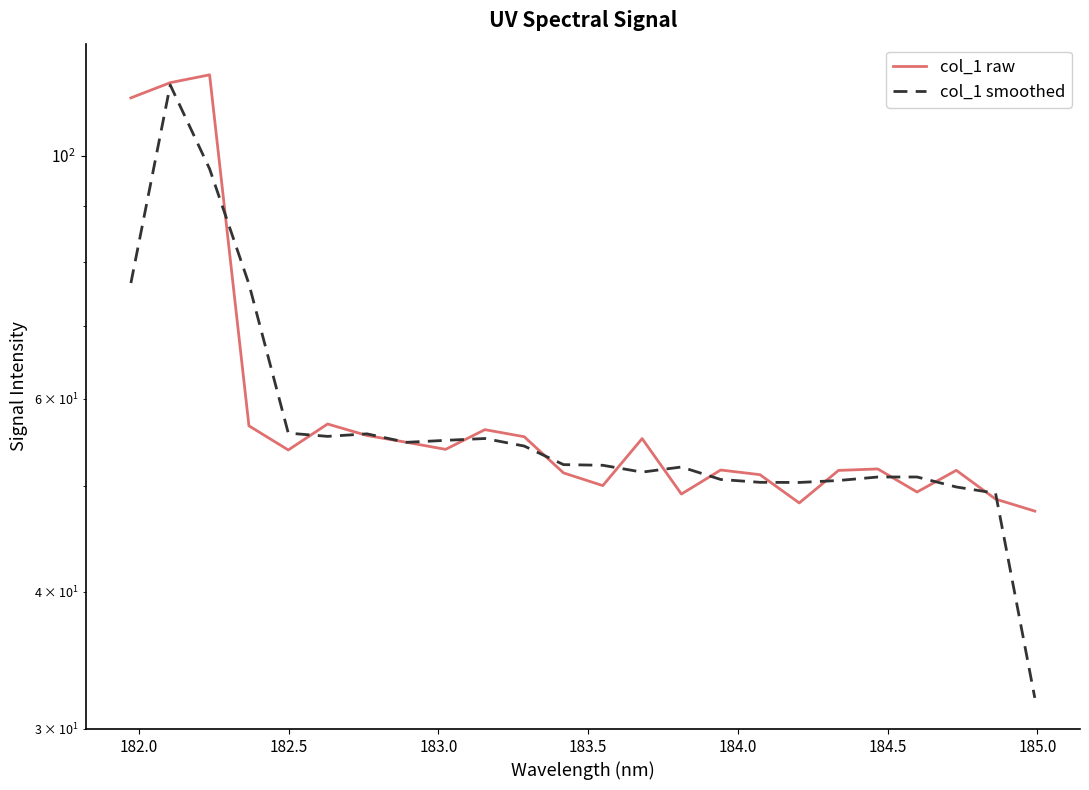

How many intersections are there between col_1 smoothed and col_1 raw?

16